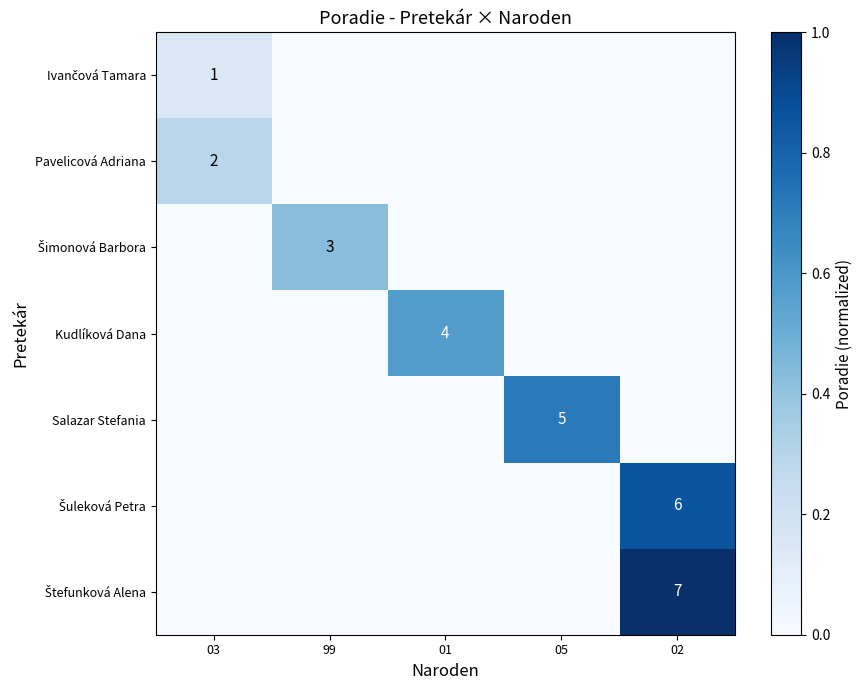

True or false: Pavelicová Adriana has a value of 2 at 03.

True